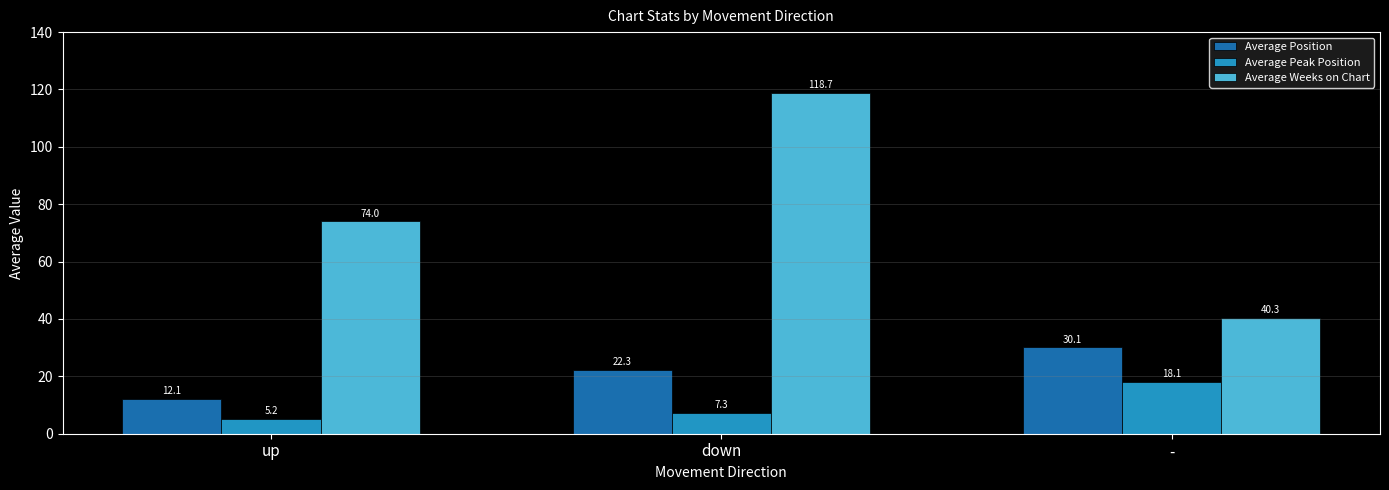

Reading left to right, transcribe all the data shown in this chart.

Average Position: 12.1	22.3	30.1
Average Peak Position: 5.2	7.3	18.1
Average Weeks on Chart: 74.0	118.7	40.3